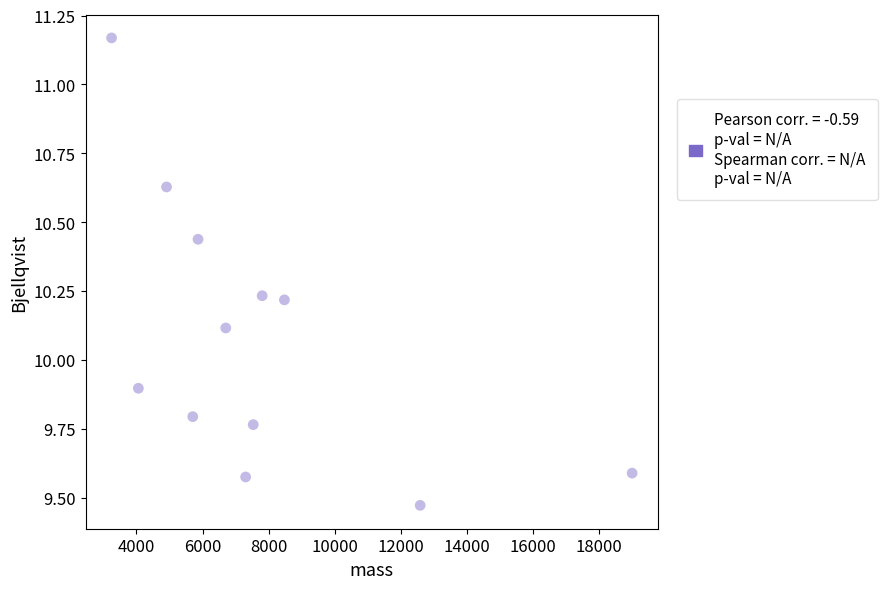

What is the average Y value?

10.1